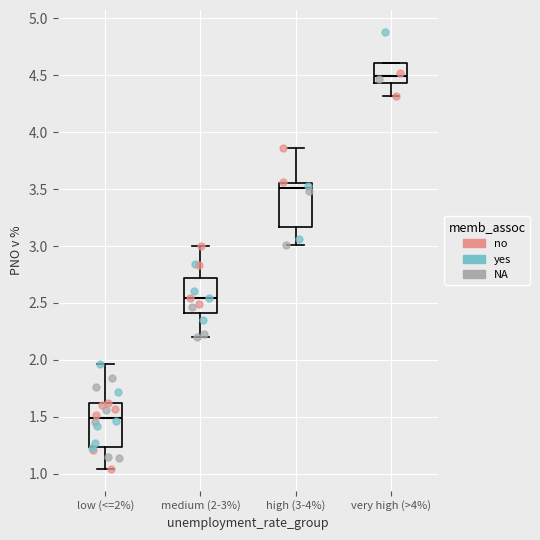

Reading left to right, transcribe this box plot: for each box, give where its median line is, the range the box spans, and where its two whiskers end, as read against the y-axis. The values are not printed on the chart, so give them approximately, as read against the axis.

low (<=2%): median 1.50, box 1.25 to 1.60, whiskers 1.05 to 1.95
medium (2-3%): median 2.55, box 2.40 to 2.70, whiskers 2.20 to 3.00
high (3-4%): median 3.50, box 3.15 to 3.55, whiskers 3.00 to 3.85
very high (>4%): median 4.50, box 4.45 to 4.60, whiskers 4.30 to 4.60